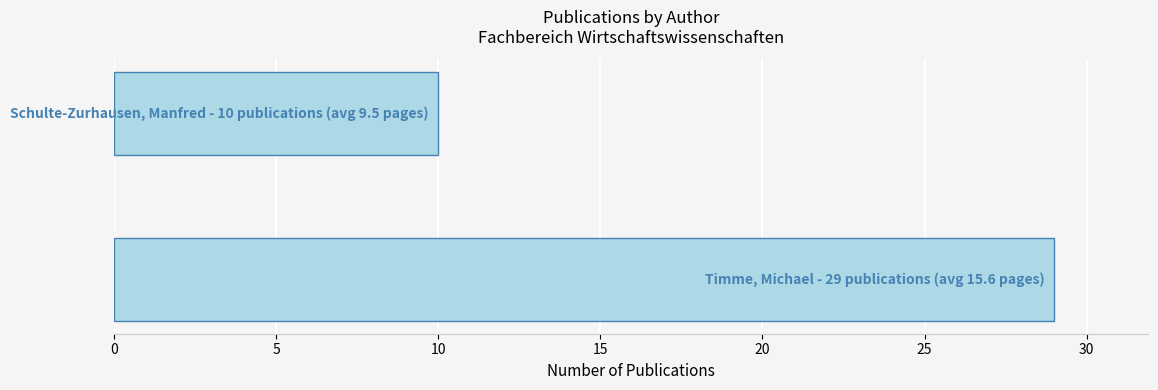

Reading top to bottom, what are all the values shown in this chart?

10	29